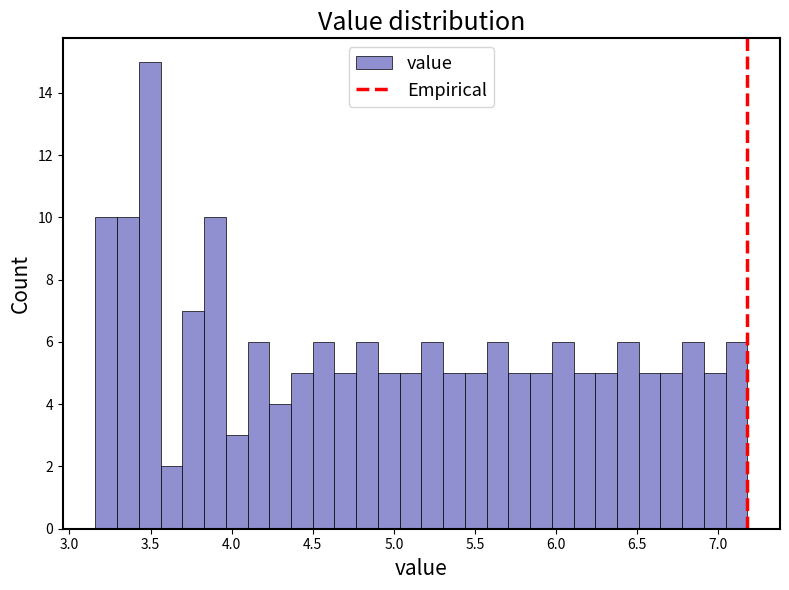

Around what value on the x-axis is the tallest bar? Give the approximate position of its centre, as read against the axis.

3.50